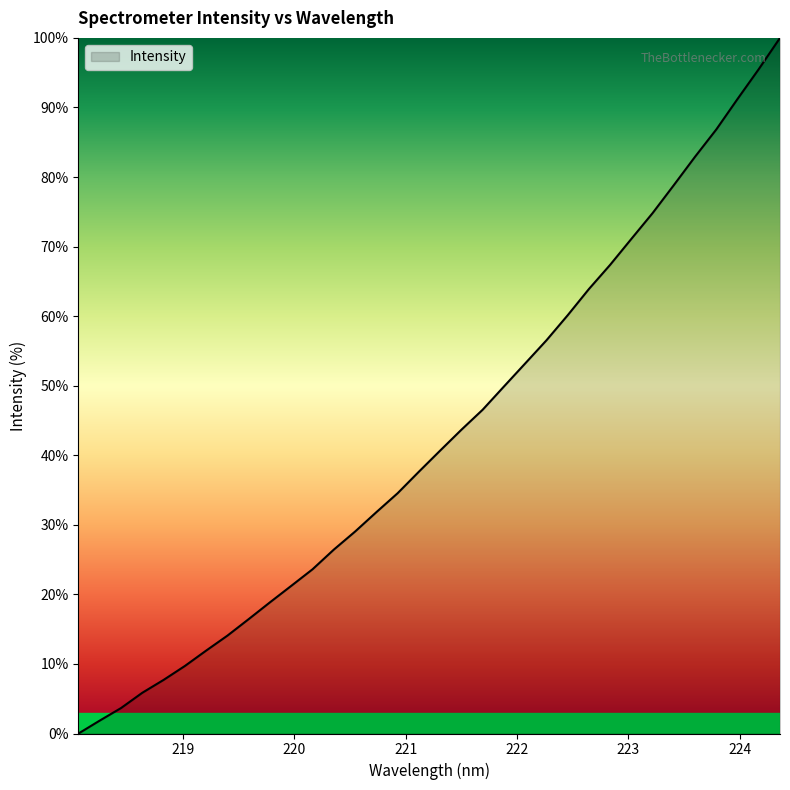

What is the greatest value displayed?

100.0